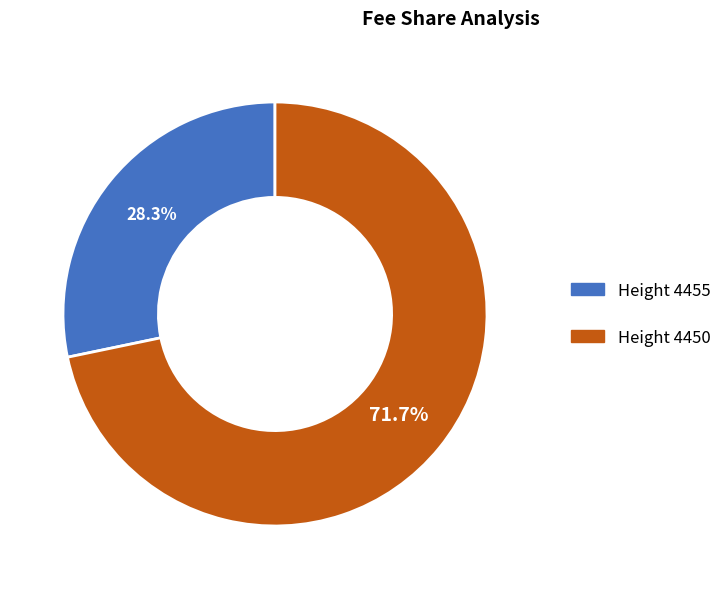

Approximately how many times larger is the value at Height 4455 compared to Height 4450?

0.4